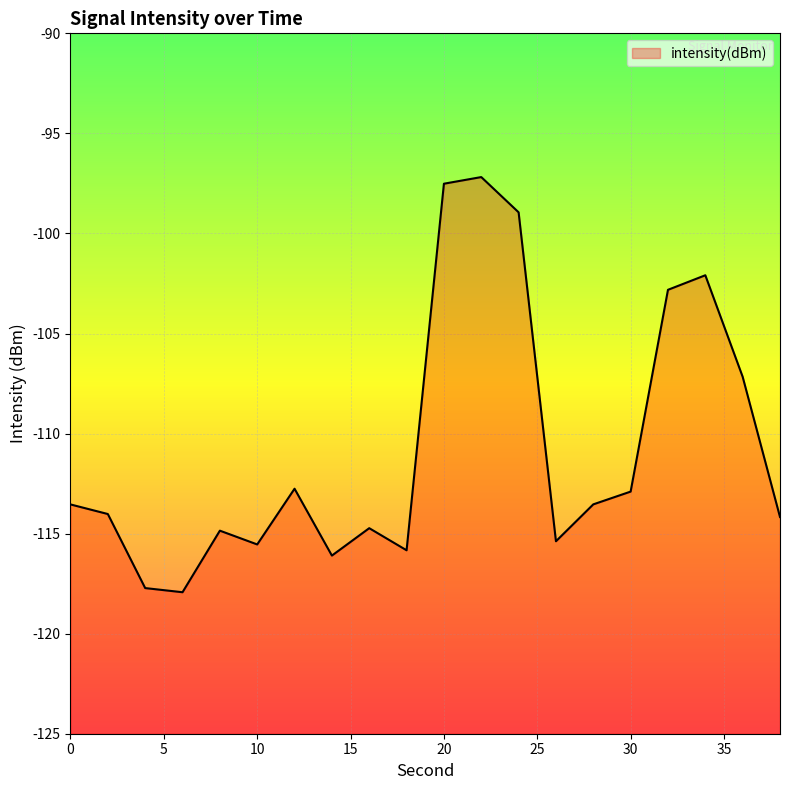

How many values exceed -113?

8